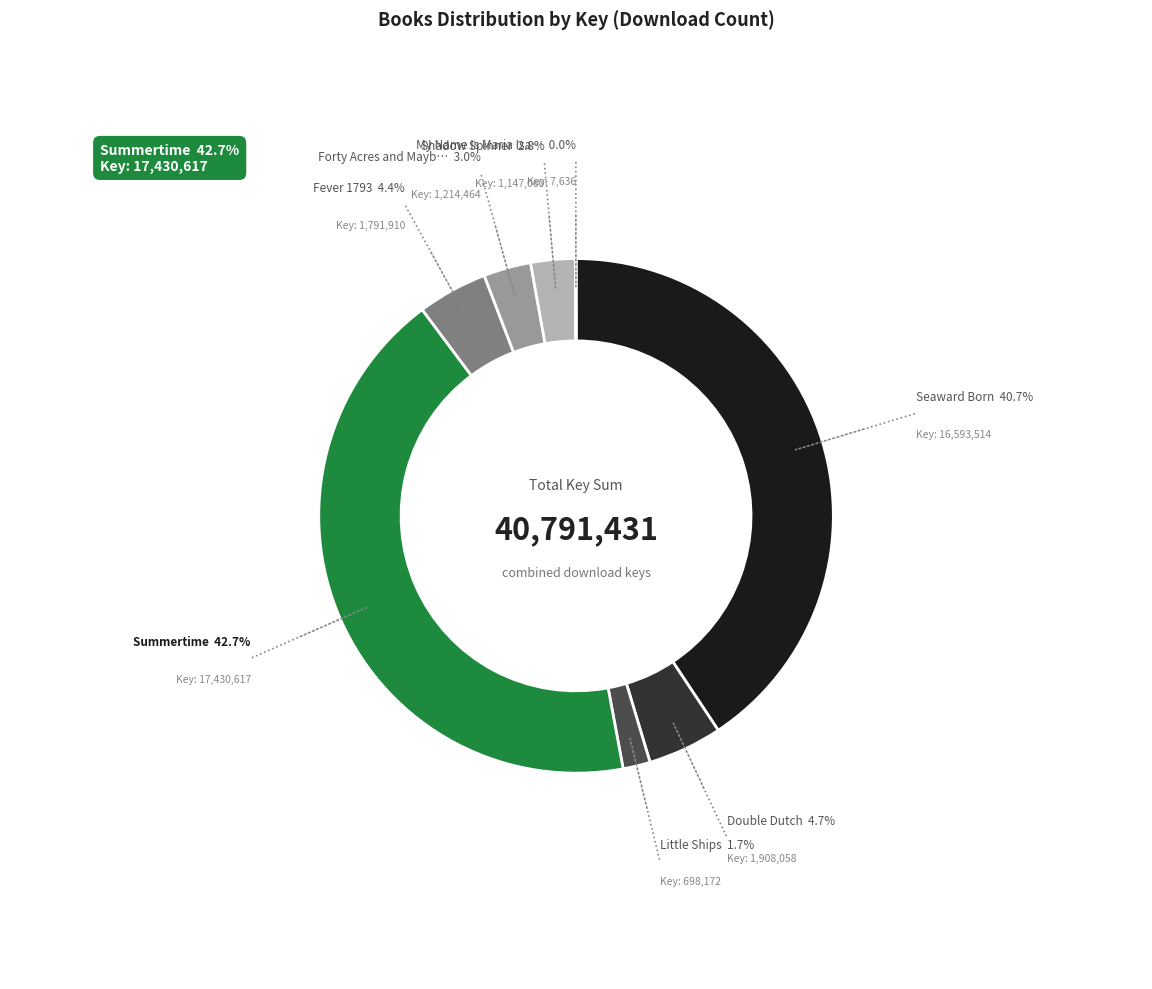

Is there any slice that represents more than half of the pie?

No